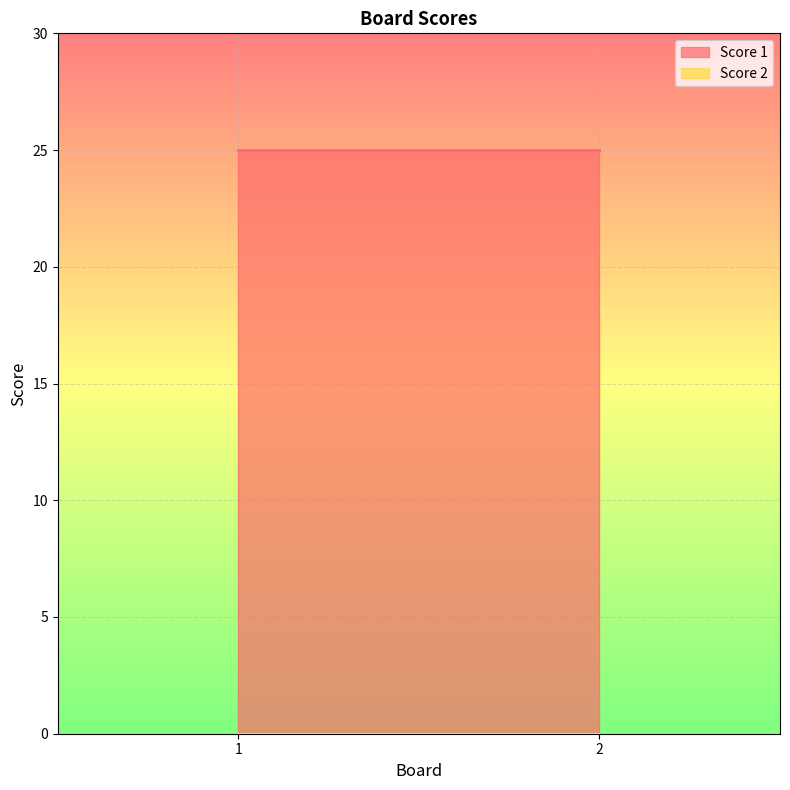

Where is Score 2 nearest to the value 0?

1